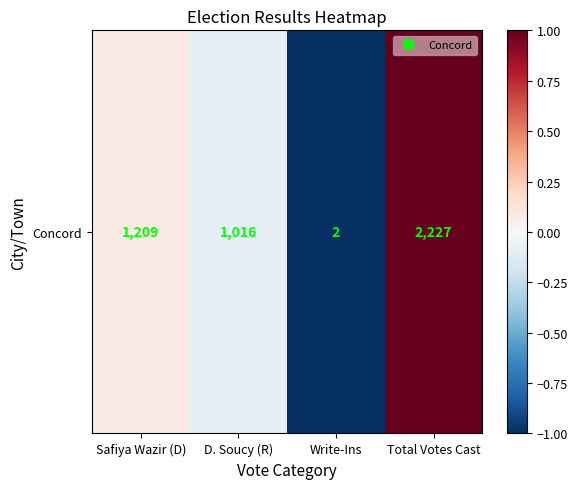

Reading right to left, transcribe all the data shown in this chart.

1.0	-1.0	-0.1	0.1